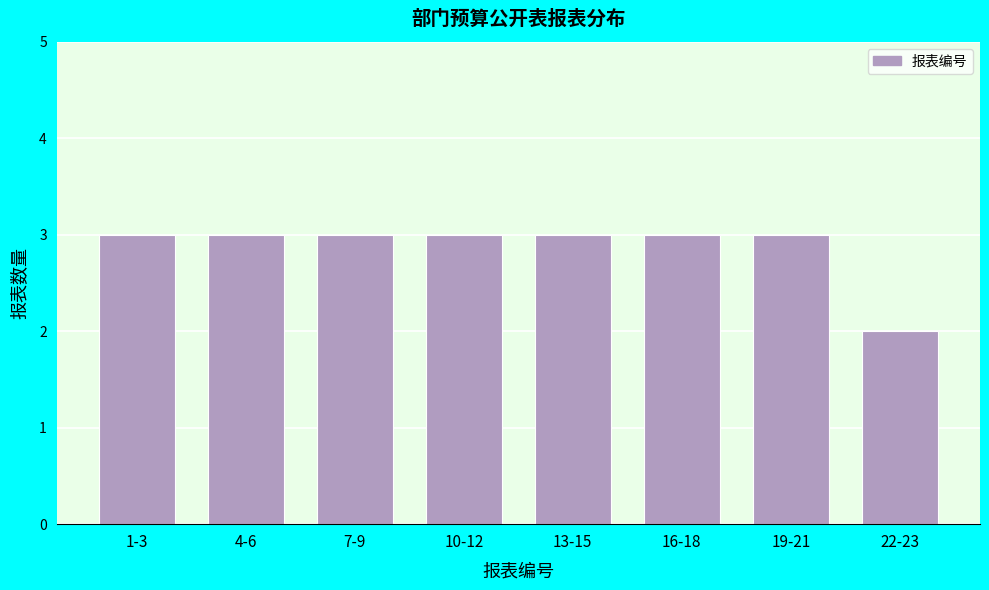

Reading left to right, list all the values displayed in this chart.

3	3	3	3	3	3	3	2